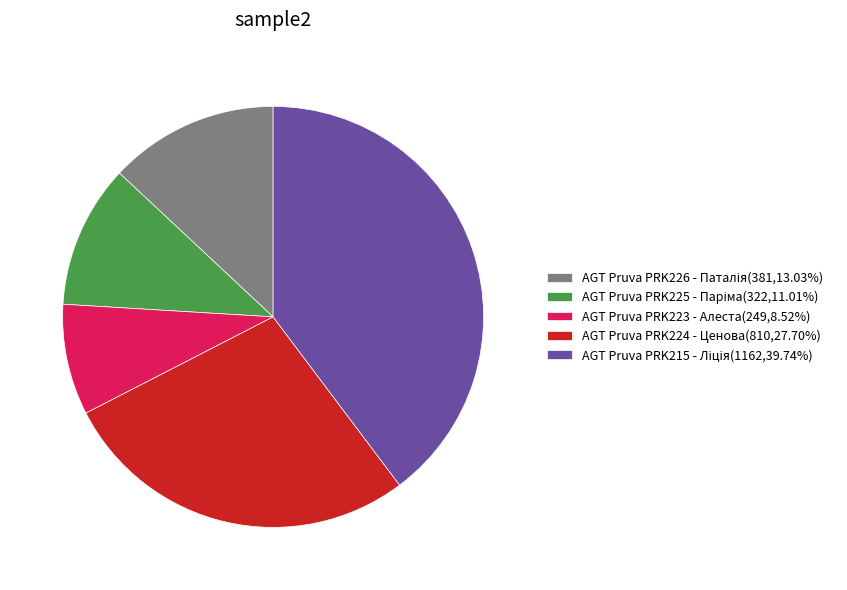

Is there any slice that represents more than half of the pie?

No